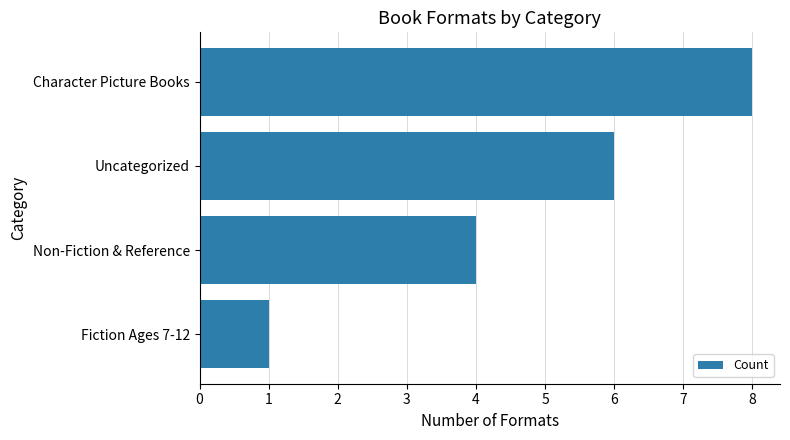

Rank the categories by value from highest to lowest.

Character Picture Books, Uncategorized, Non-Fiction & Reference, Fiction Ages 7-12